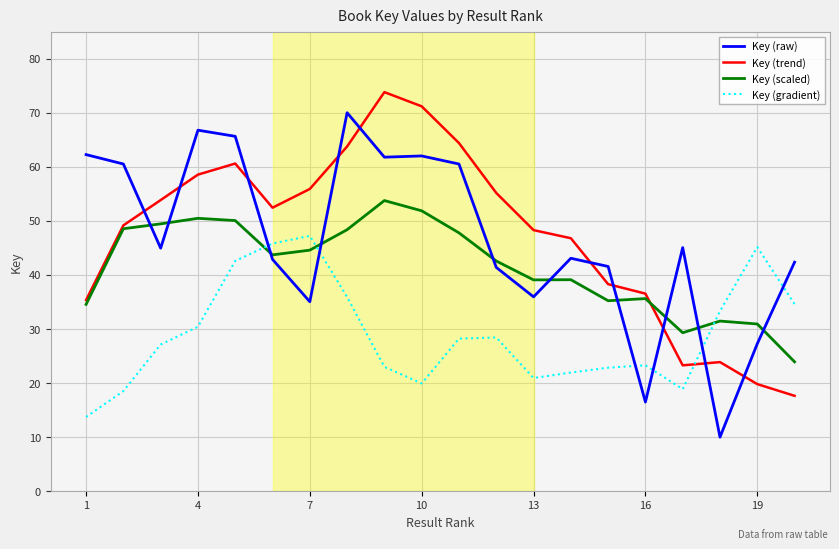

What is the difference between the second highest and minimum values in the Key (scaled) series?

27.9